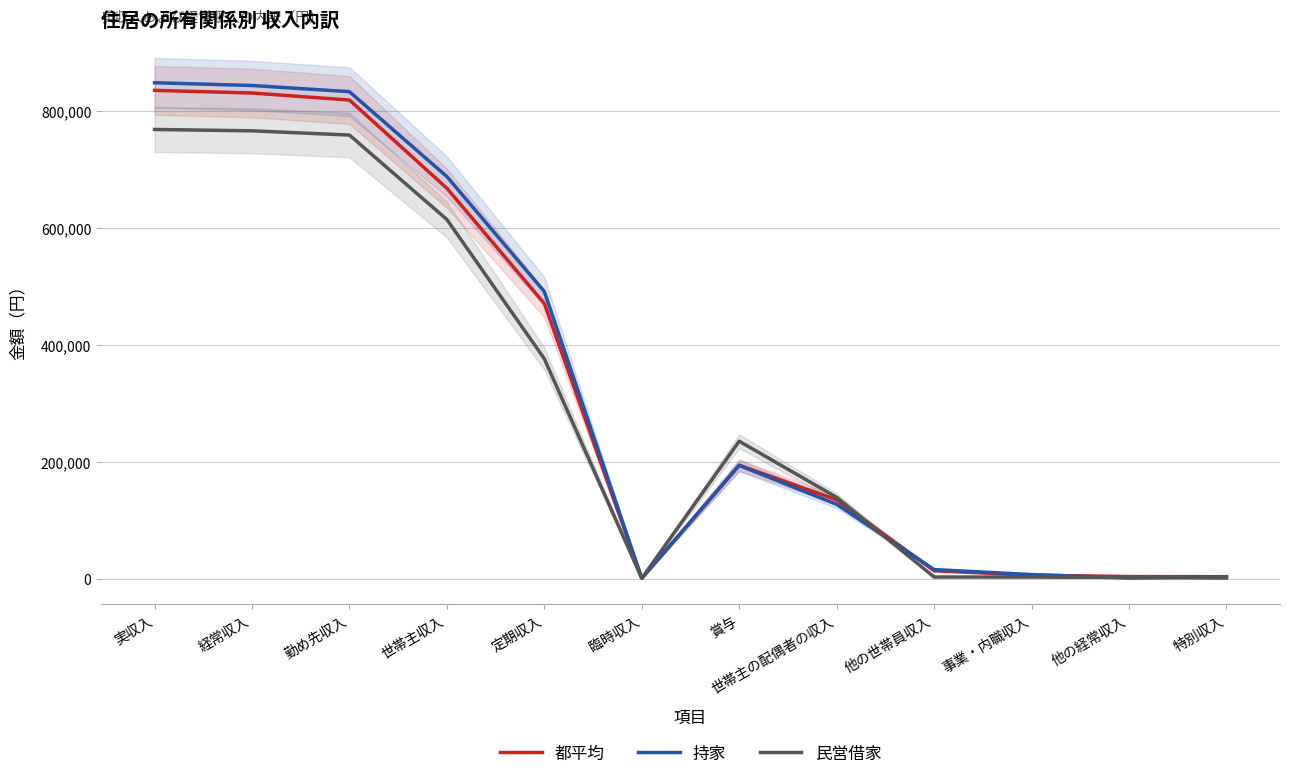

In 持家, how many points are higher than both neighbors (excluding endpoints)?

1